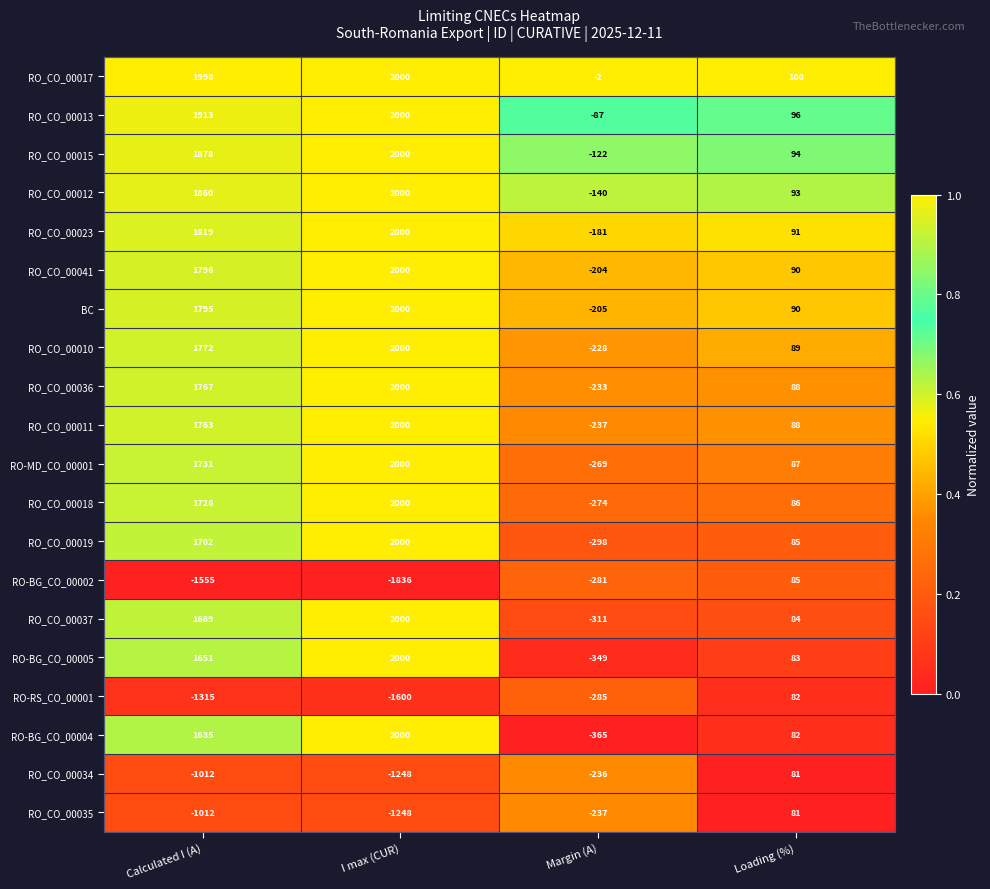

List the labels in order of RO_CO_00041 value, largest first.

I max (CUR), Calculated I (A), Loading (%), Margin (A)